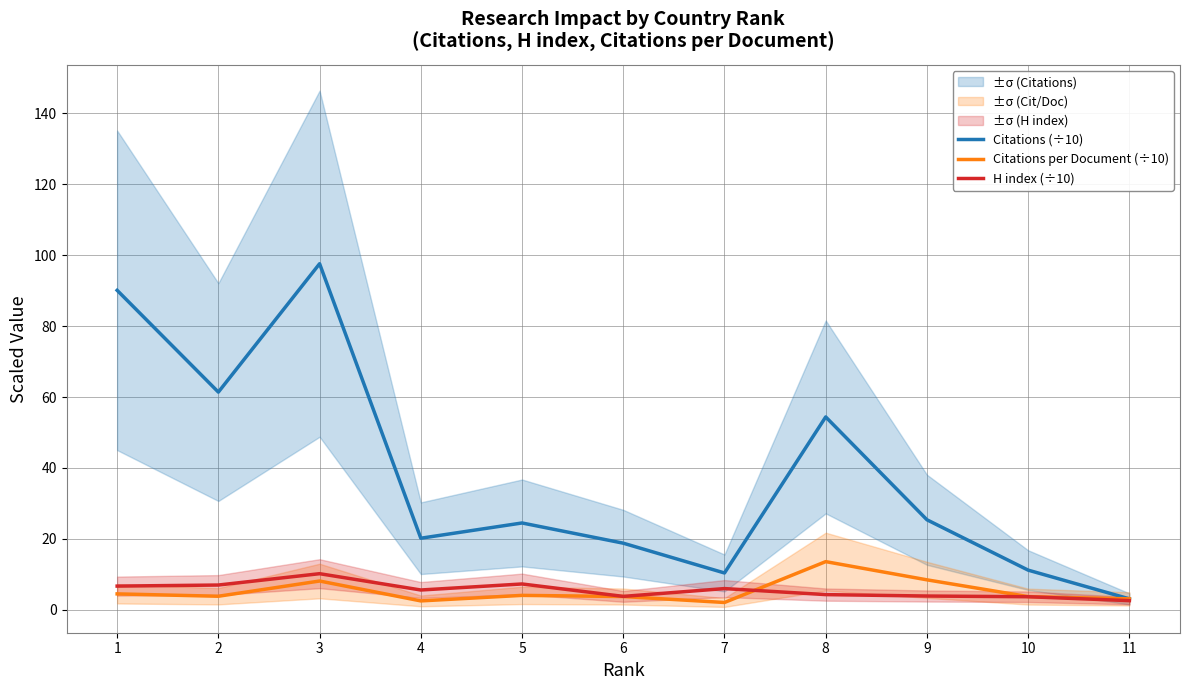

Which series changed the most between 7 and 9?

Citations (÷10)